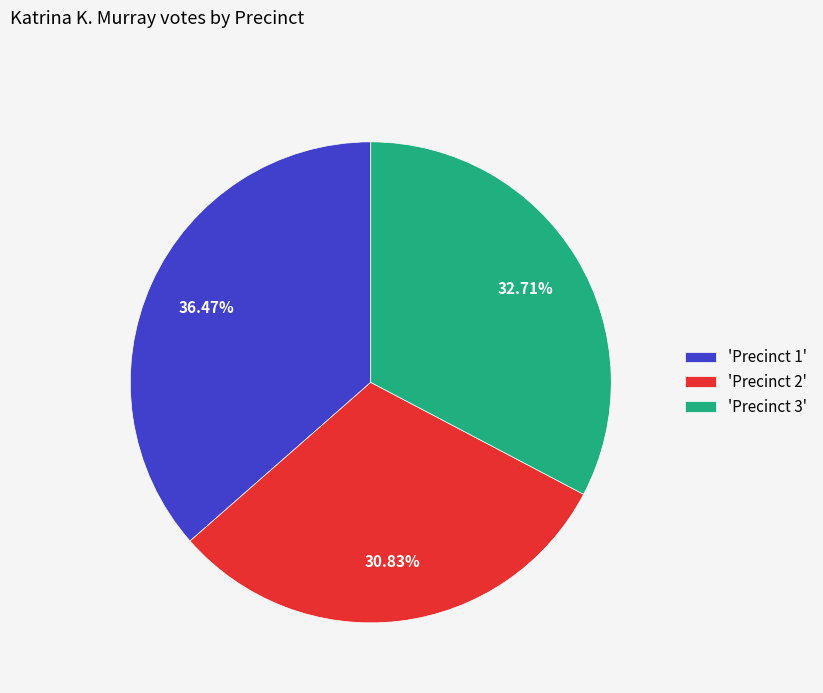

Which has a higher value, 'Precinct 3' or 'Precinct 1'?

'Precinct 1'